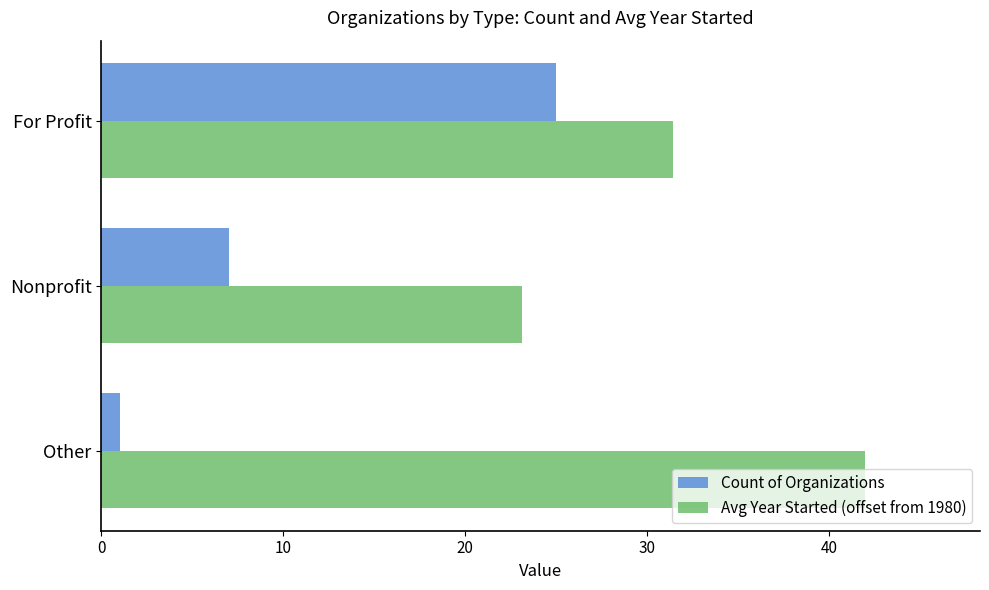

Rank the series by their average value, from lowest to highest.

Count of Organizations, Avg Year Started (offset from 1980)